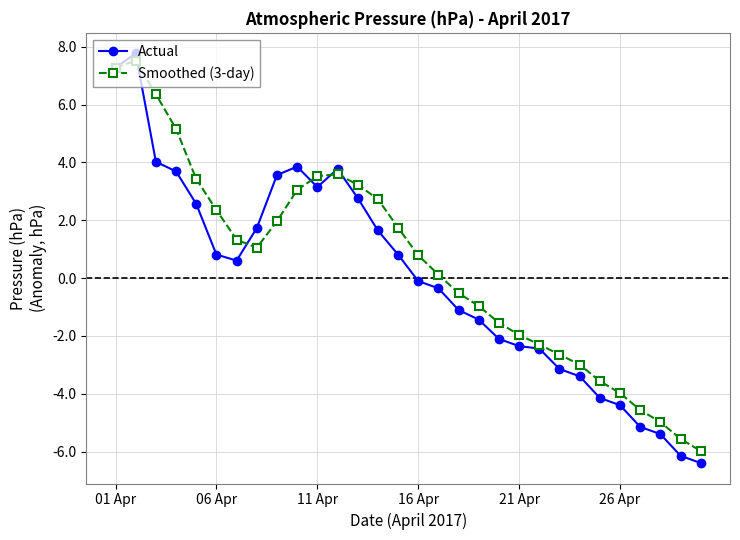

Rank the series by their average value, from lowest to highest.

Actual, Smoothed (3-day)